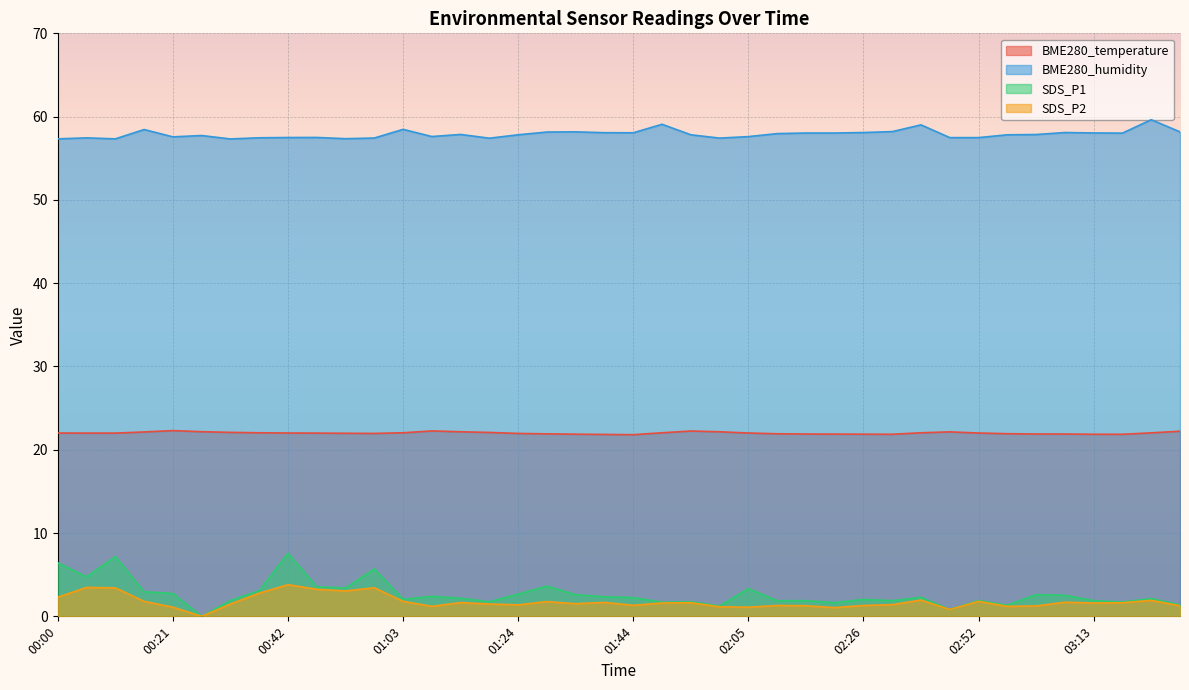

Which series has the largest total across all categories?

BME280_humidity